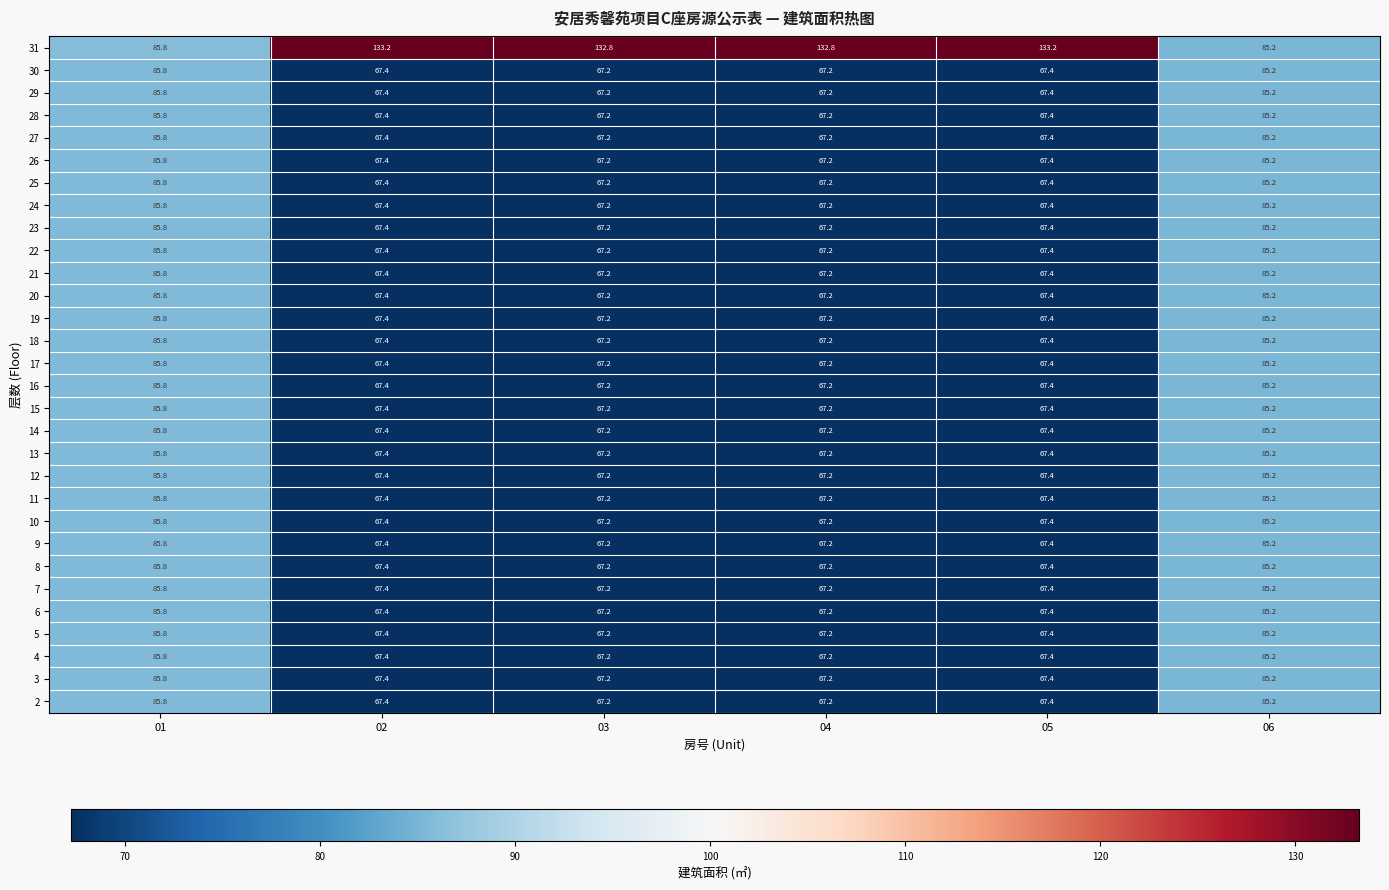

Read the 8 value at 05.

67.4